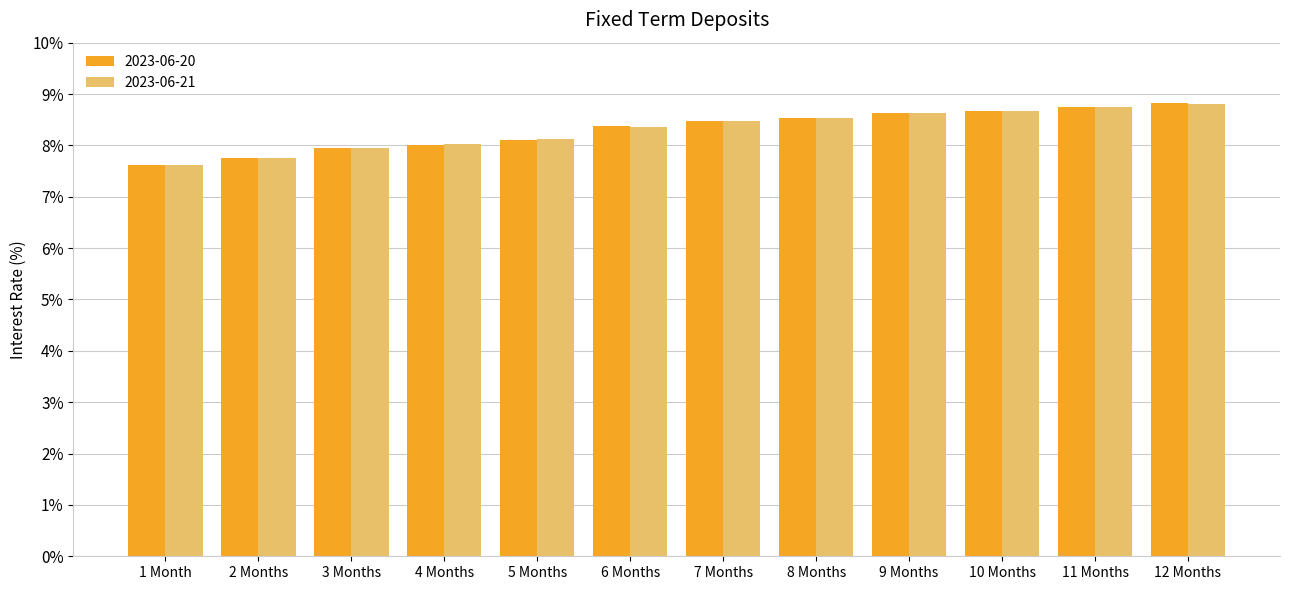

What is the total value across all series at 3 Months?

15.9